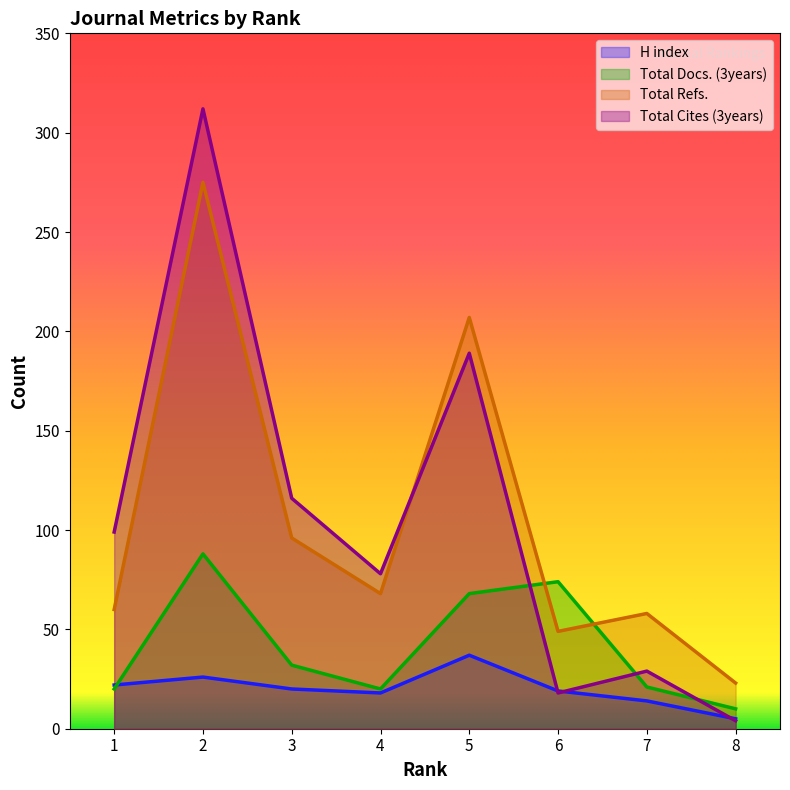

What are all the series names shown in the legend?

H index, Total Docs. (3years), Total Refs., Total Cites (3years)